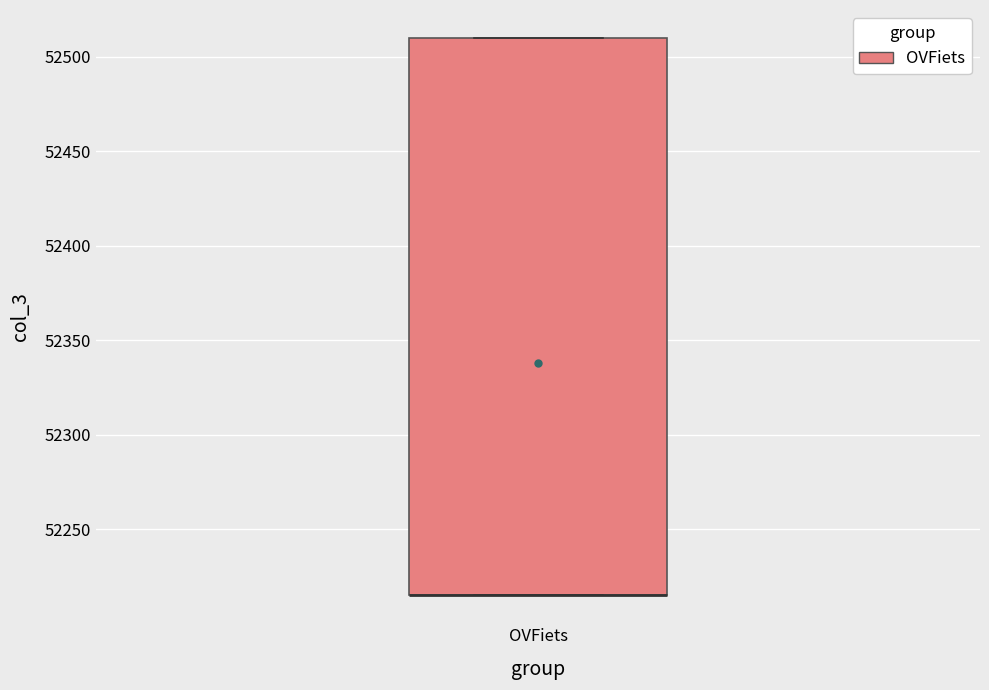

Transcribe this box plot: give where the median line is, the range the box spans, and where the two whiskers end, as read against the y-axis. The values are not printed on the chart, so give them approximately, as read against the axis.

median 52215 (drawn on the box's lower edge), box 52215 to 52510, whiskers 52215 to 52510